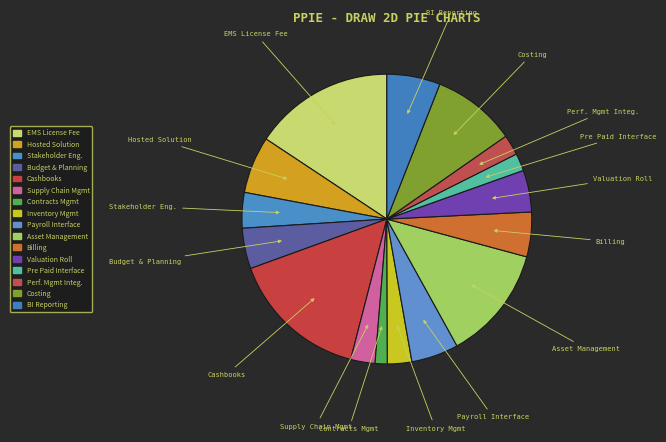

Which has a higher value, Pre Paid Interface or Costing?

Costing